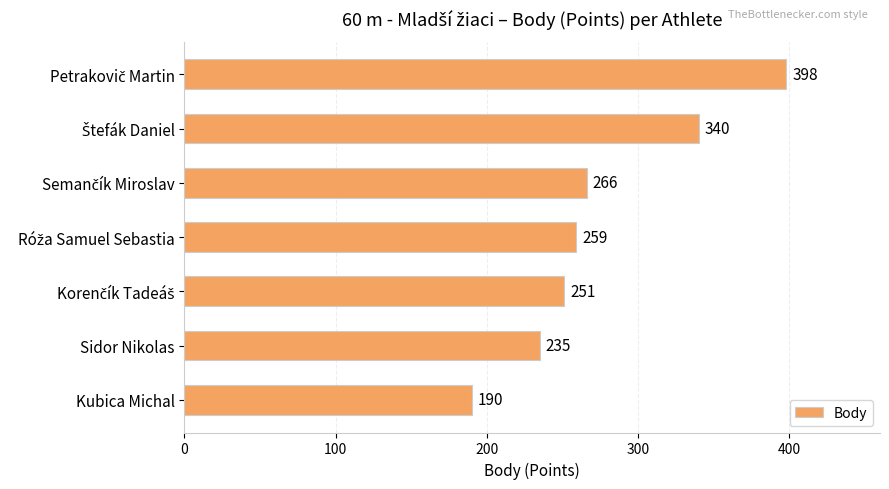

Reading bottom to top, list all the values displayed in this chart.

190	235	251	259	266	340	398